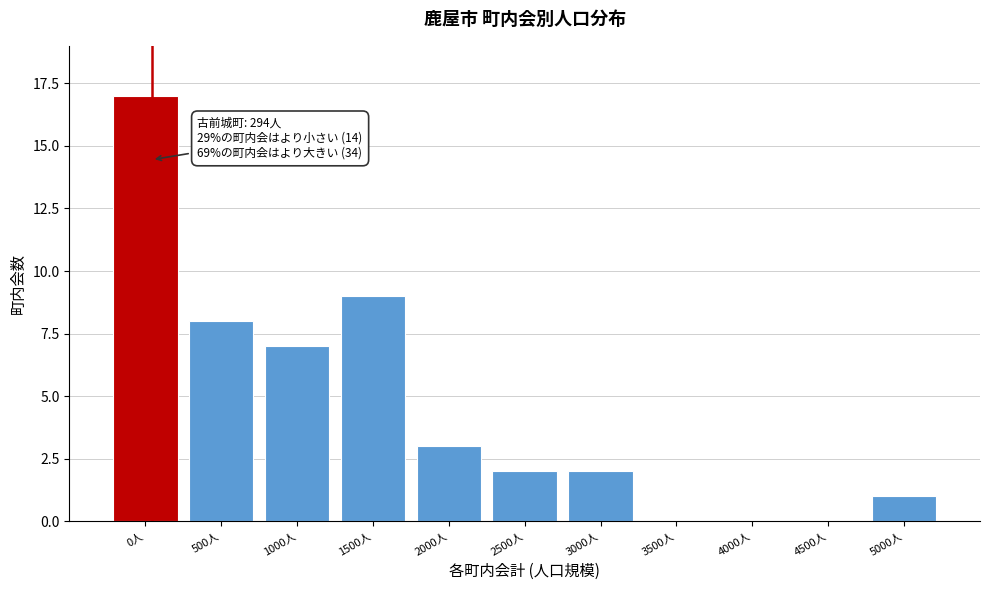

Reading left to right, extract all data points from this chart.

0人=17	500人=8	1000人=7	1500人=9	2000人=3	2500人=2	3000人=2	3500人=0	4000人=0	4500人=0	5000人=1